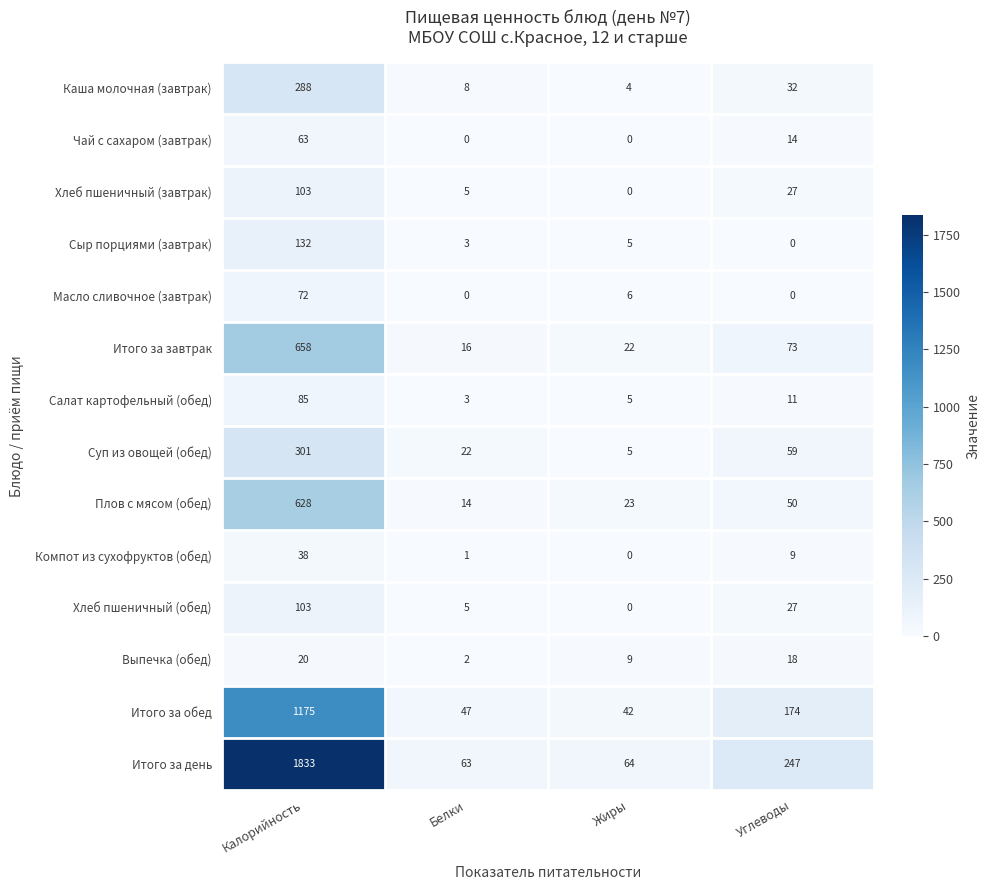

How many values in the Масло сливочное (завтрак) series are below 6?

2